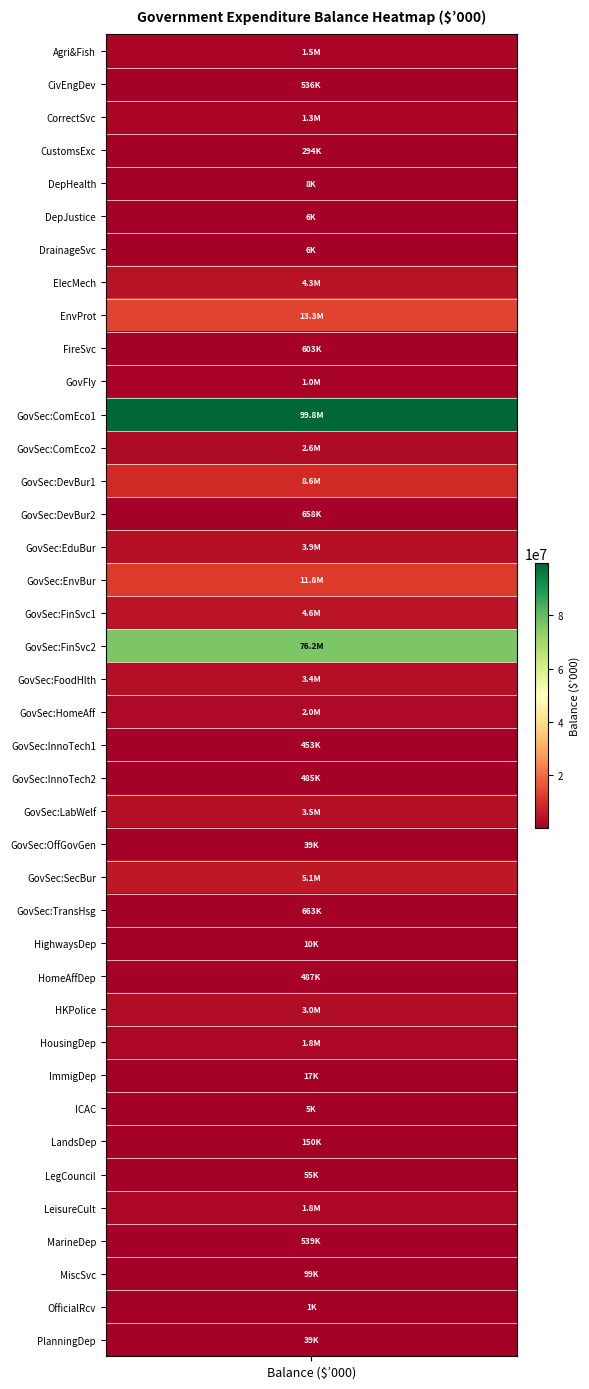

Reading left to right, transcribe all the data shown in this chart.

22=1489359	33=535731	30=1323192	31=293776	37=7645	92=5873	39=6367	42=4277671	44=13296701	45=602508	166=1036922	152=99808250	55=2551294	138=8604000	159=657772	156=3852556	137=11807817	148=4564174	147=76174076	140=3424167	53=2006013	135=453442	155=485000	141=3510226	47=38946	151=5100000	158=663350	60=10058	63=486631	122=2991796	62=1829000	70=17434	72=5030	91=150000	112=55112	95=1751600	100=539333	106=98537	116=1079	118=39112